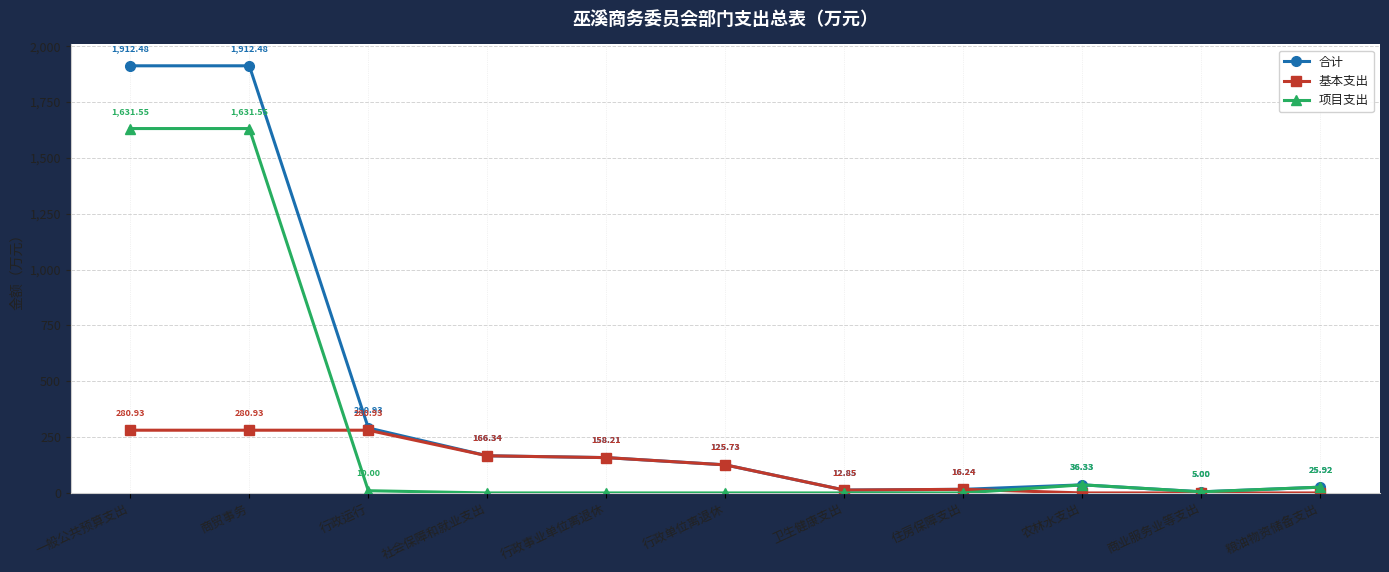

What is the label of the 6th point from the right?

行政单位离退休